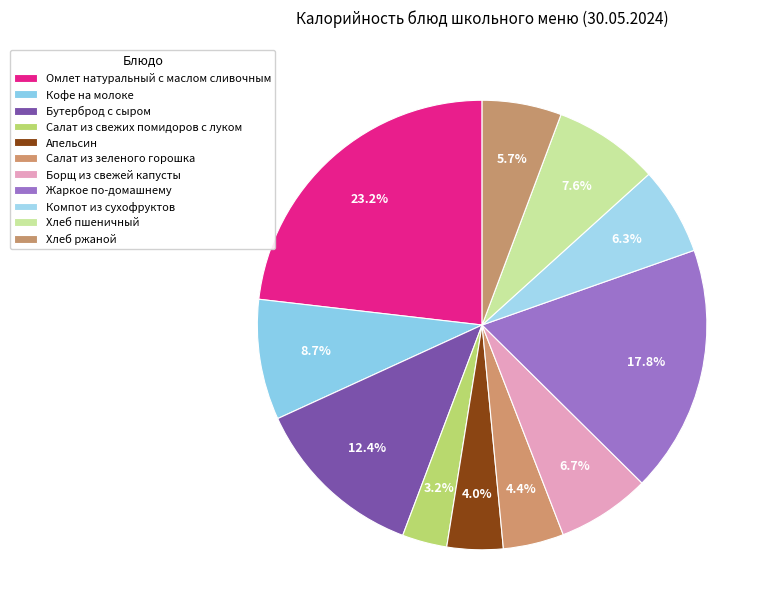

The Хлеб пшеничный slice represents 8% of the pie. True or false?

True